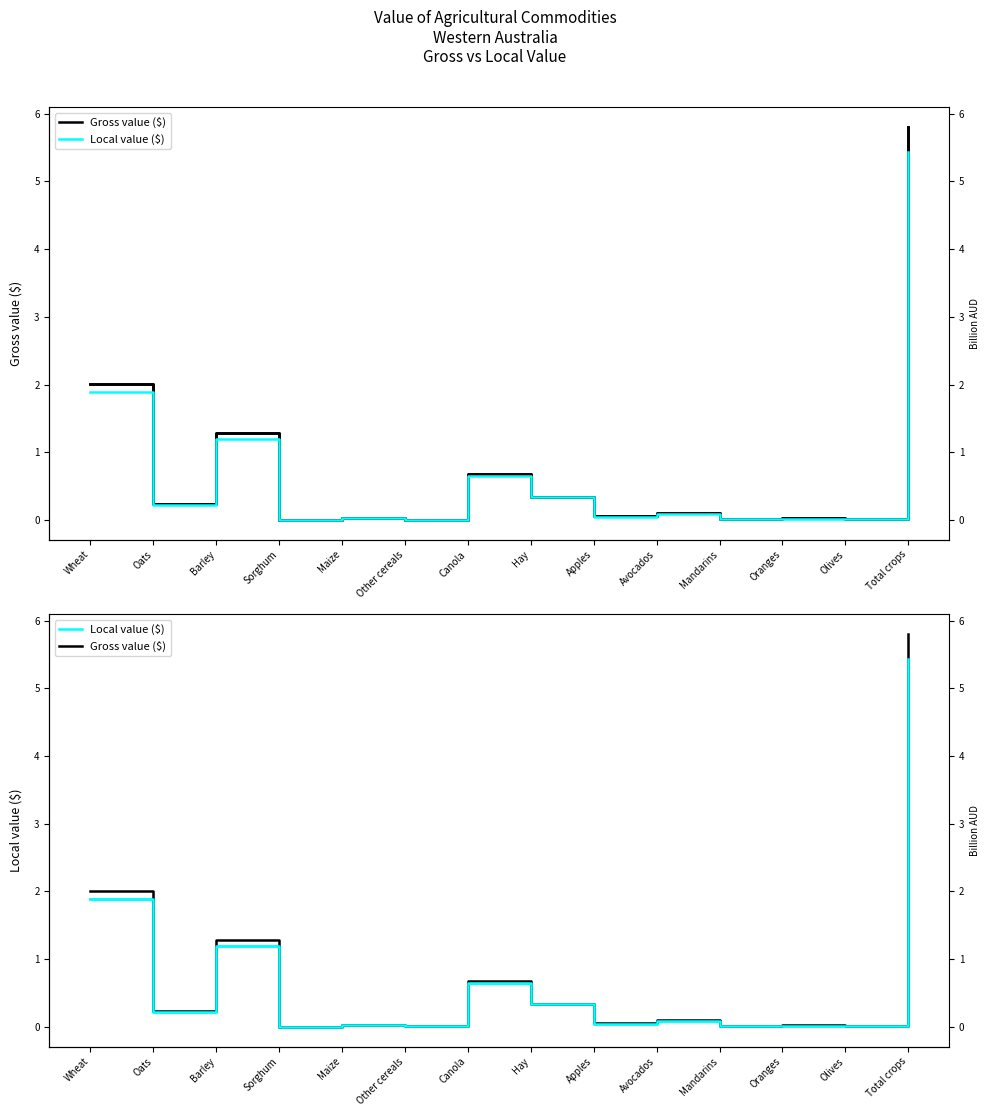

Reading left to right, extract all data points from this chart.

Gross value ($): 2.0	0.2	1.3	0.0	0.0	0.0	0.7	0.3	0.1	0.1	0.0	0.0	0.0	5.8
Local value ($): 1.9	0.2	1.2	0.0	0.0	0.0	0.7	0.3	0.0	0.1	0.0	0.0	0.0	5.4